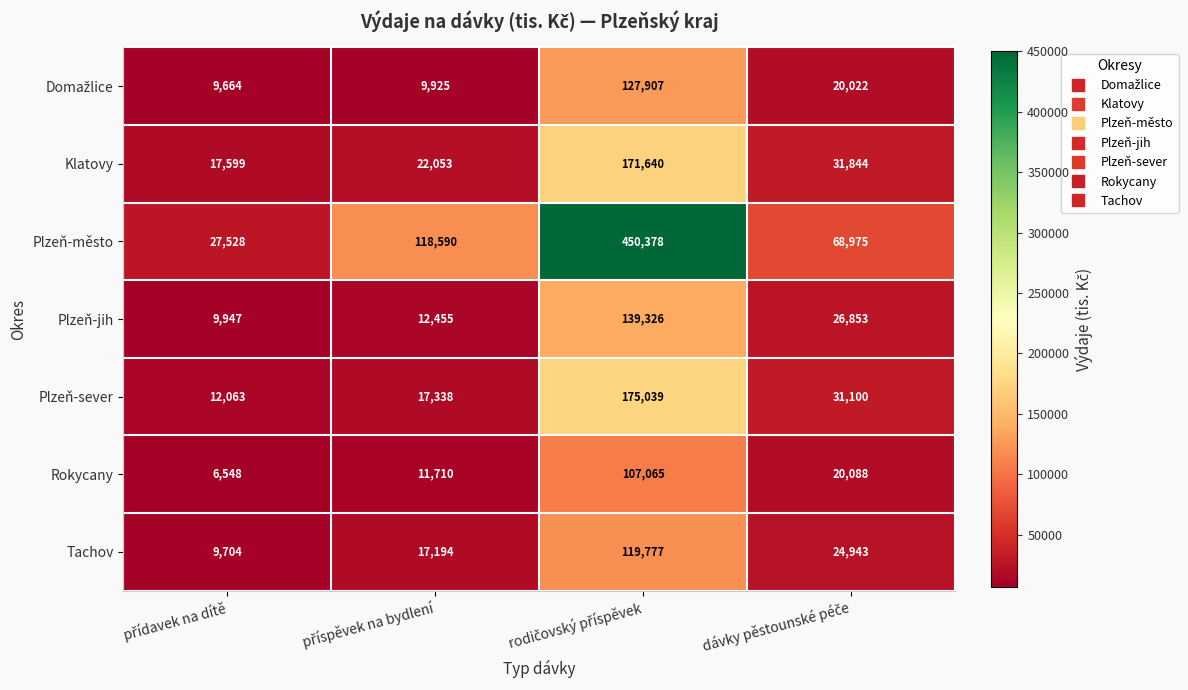

How many data points does each series have?

4